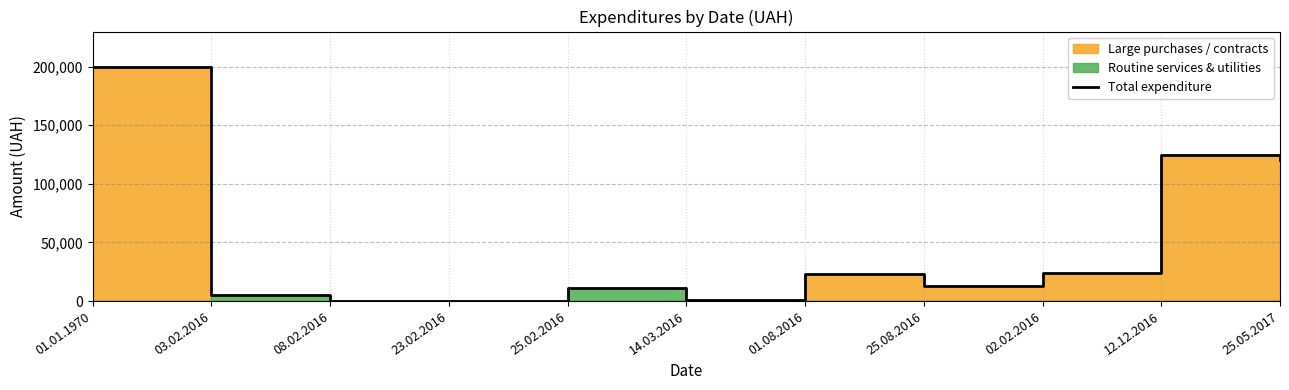

Which label corresponds to the smallest value in the chart?

08.02.2016